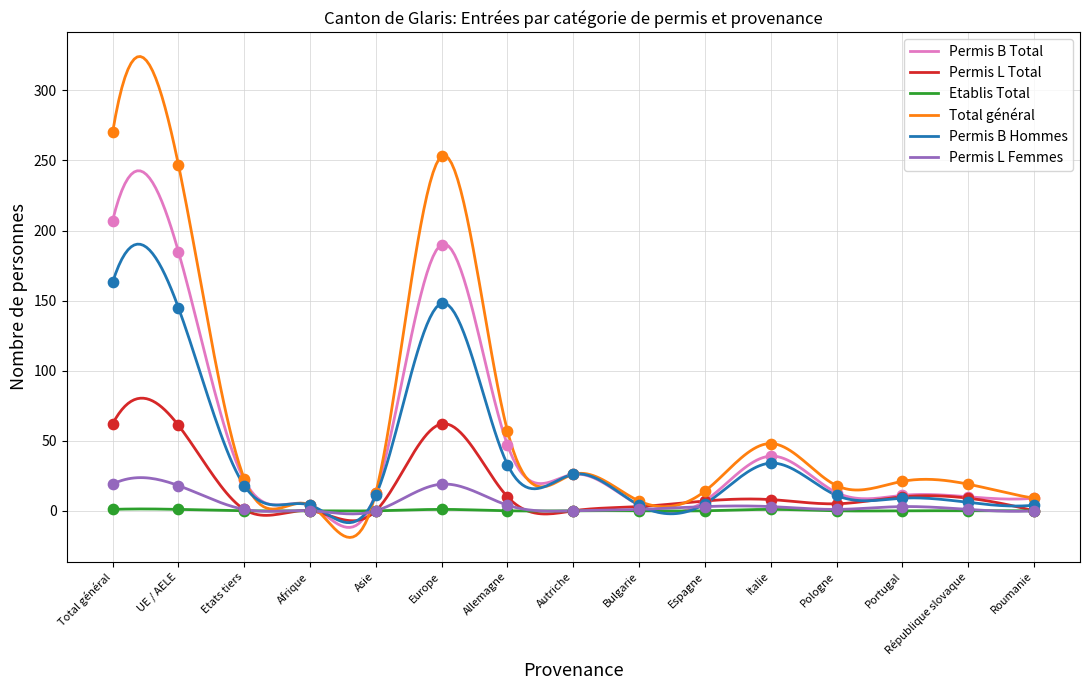

Which series has the largest Y range (max minus min)?

Total général